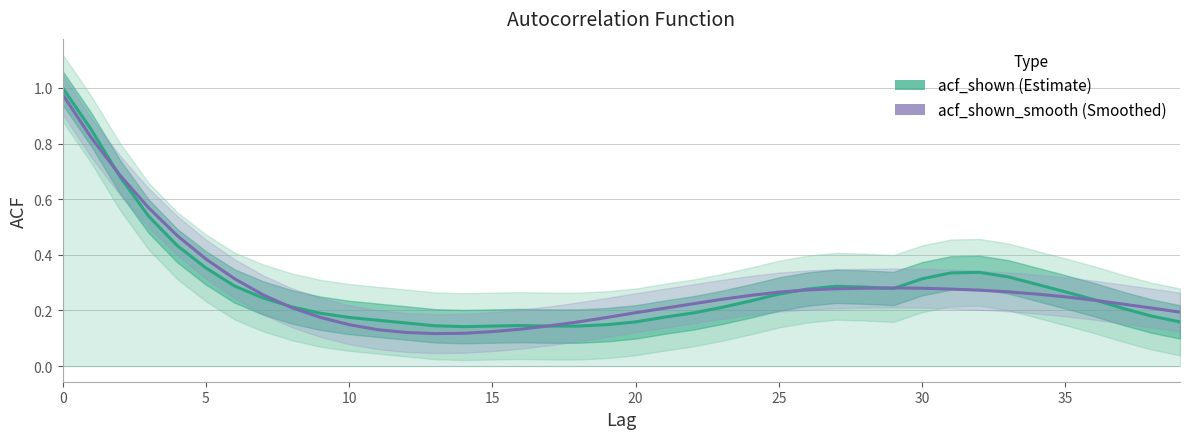

Rank the series at 14 from lowest to highest value.

acf_shown_smooth, acf_shown